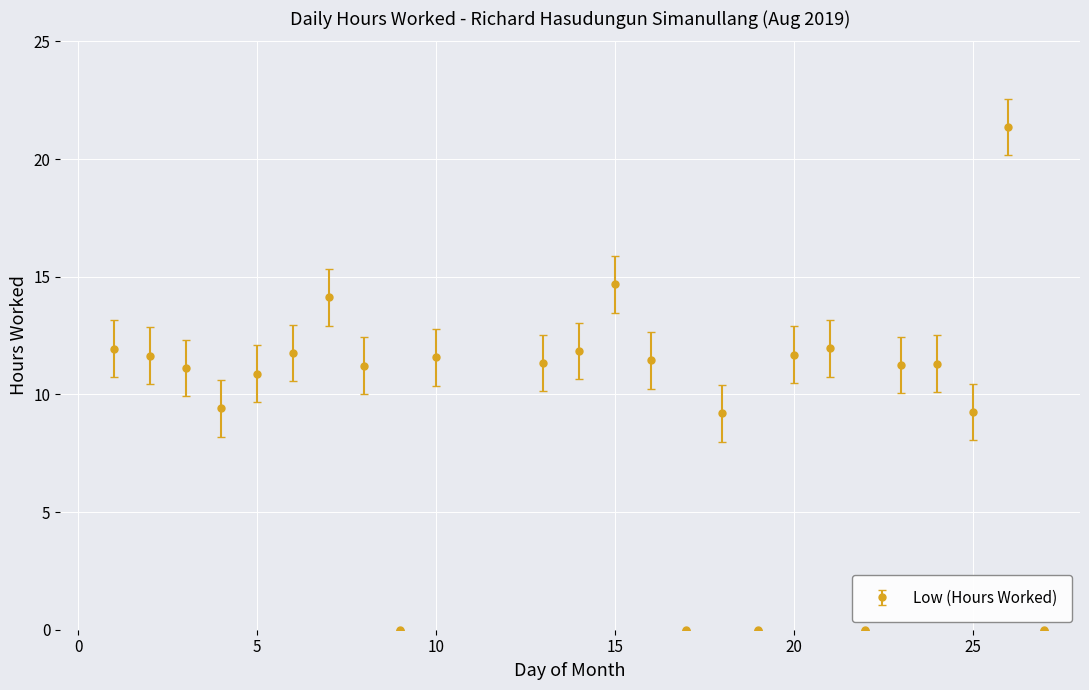

What is the value of the 16th point from the left?

9.2